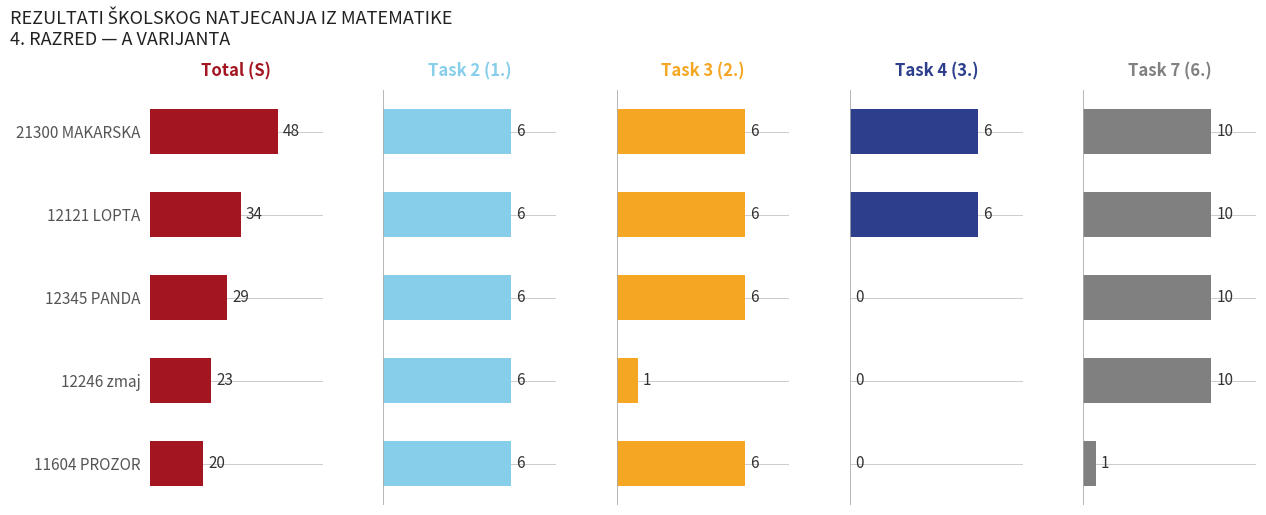

What value does the Task 7 (6.) series have at 21300 MAKARSKA?

10.0